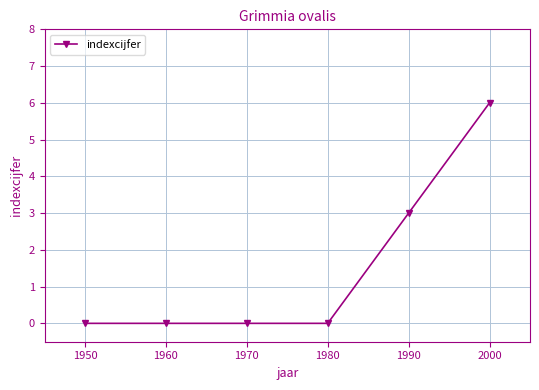

Which category has the highest value across all series?

2000